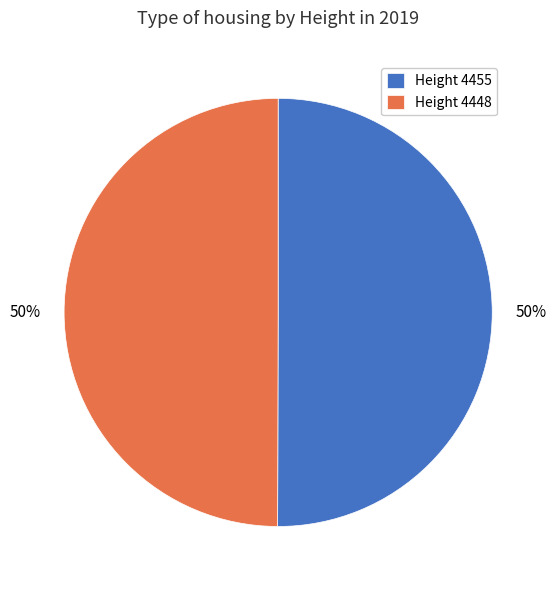

Is it true that Height 4455 is 50% of the pie?

True